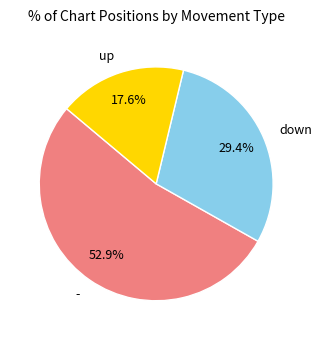

Which slice is the largest?

-